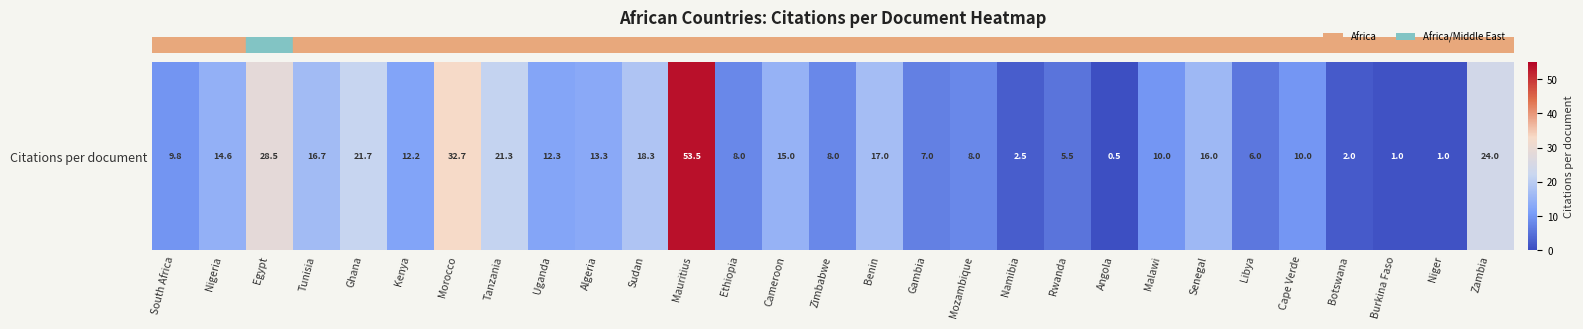

What is the sum of the values at Mauritius and Kenya?

65.7